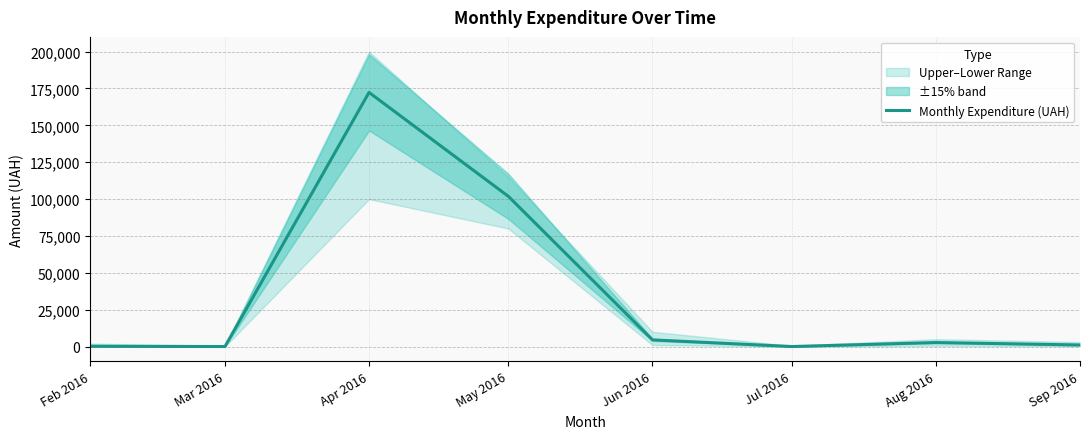

Where is the first local minimum?

Mar 2016